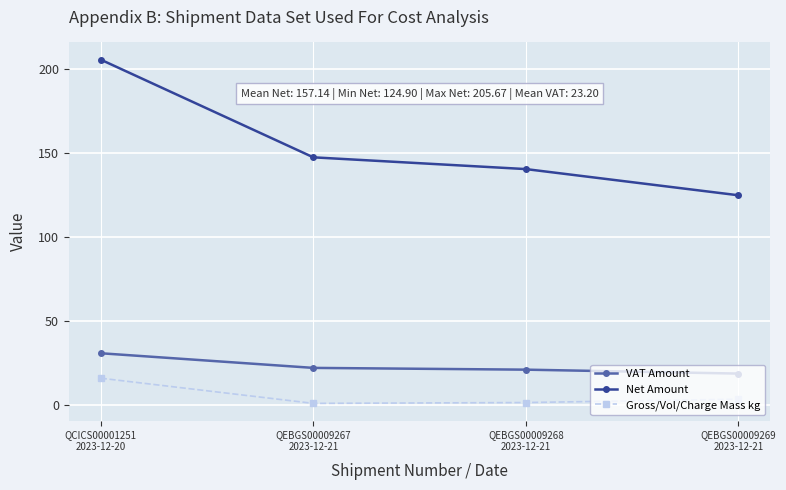

True or false: Net Amount and VAT Amount intersect in this chart.

False